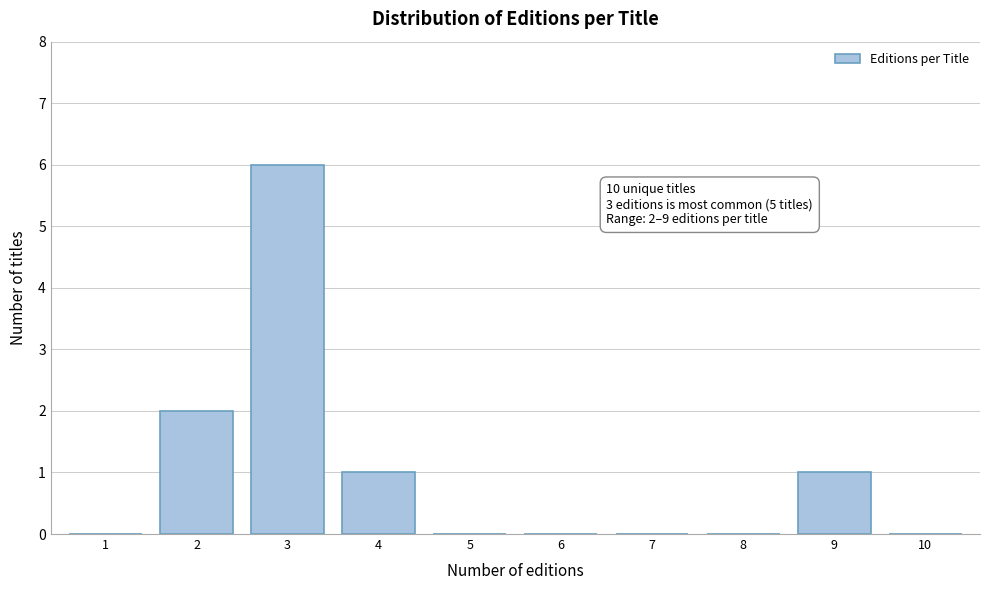

Reading left to right, extract all data points from this chart.

1=0	2=2	3=6	4=1	5=0	6=0	7=0	8=0	9=1	10=0